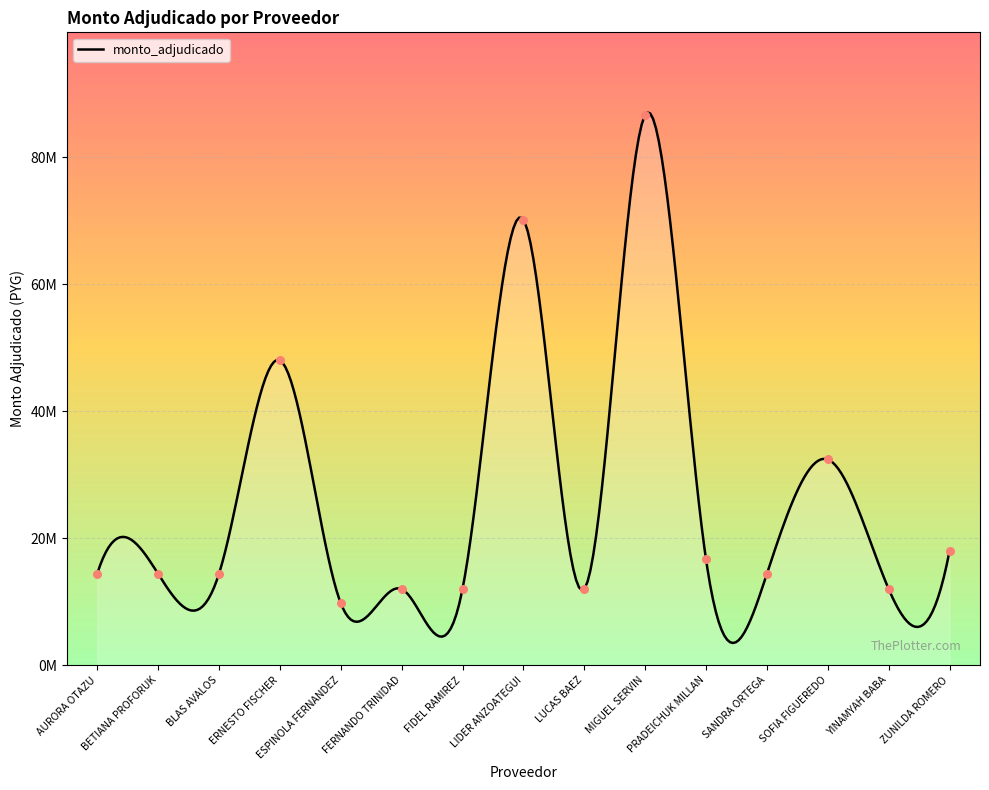

Between MIGUEL SERVIN and LUCAS BAEZ, which is larger?

MIGUEL SERVIN